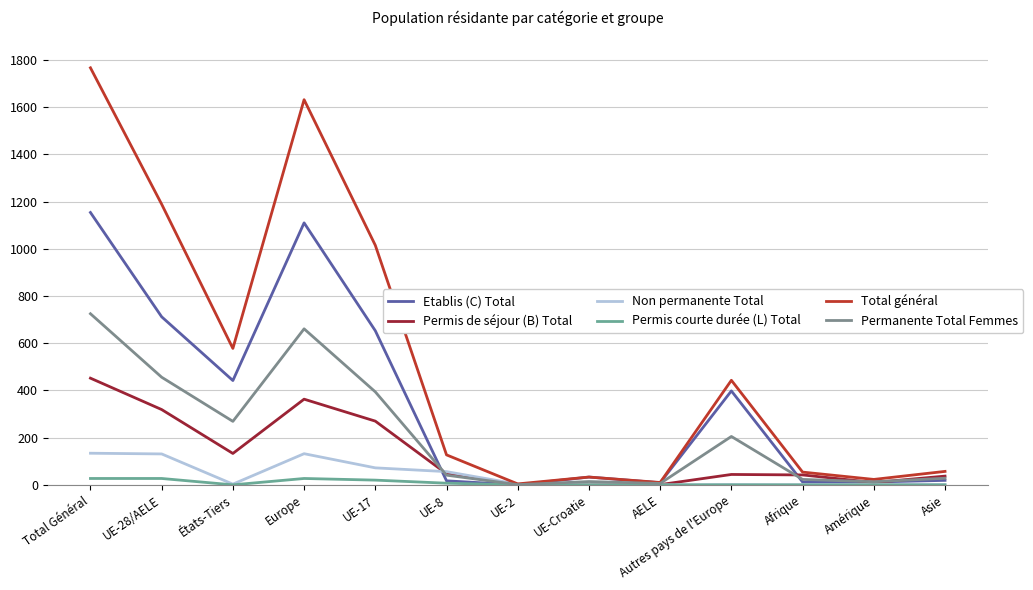

True or false: Total général and Permis de séjour (B) Total cross at least once.

False